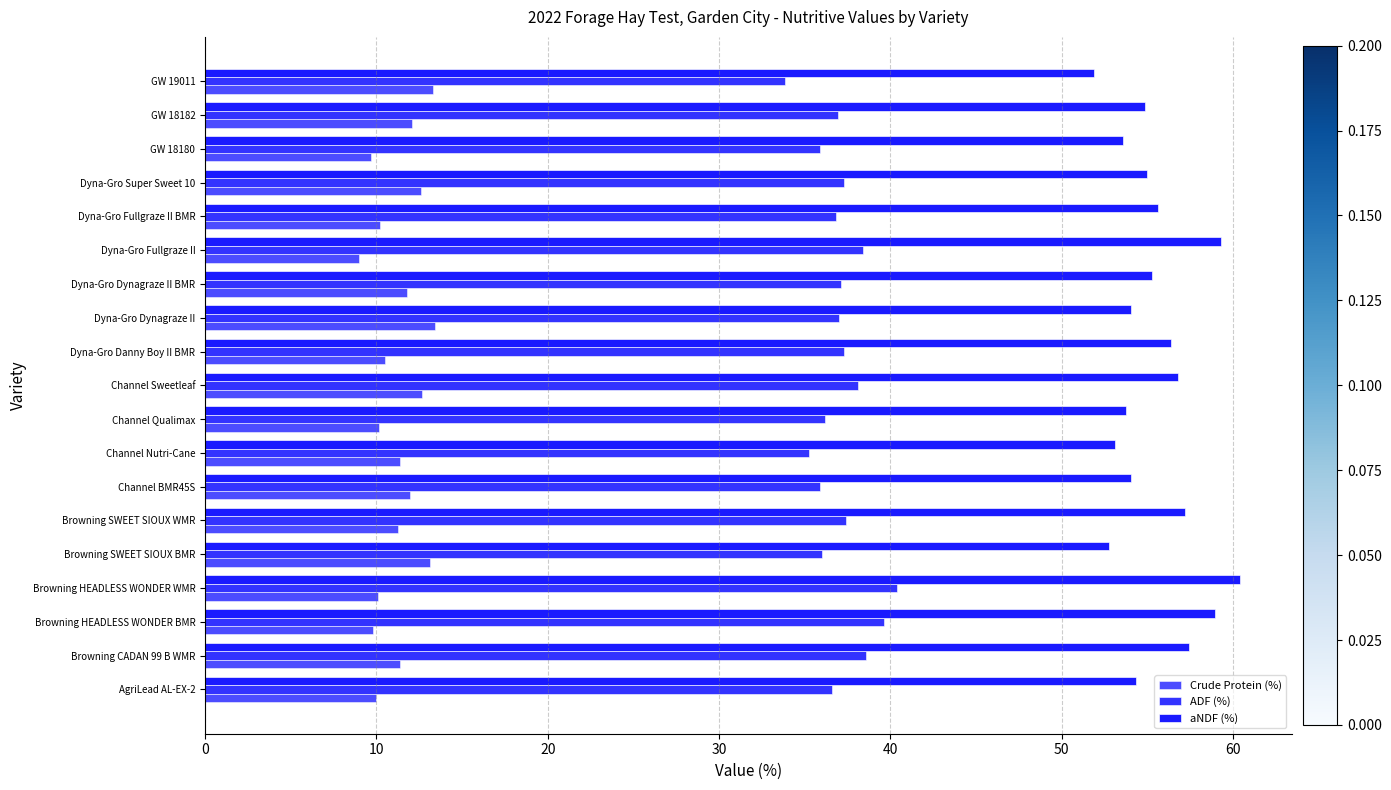

How many categories are shown in the chart?

19